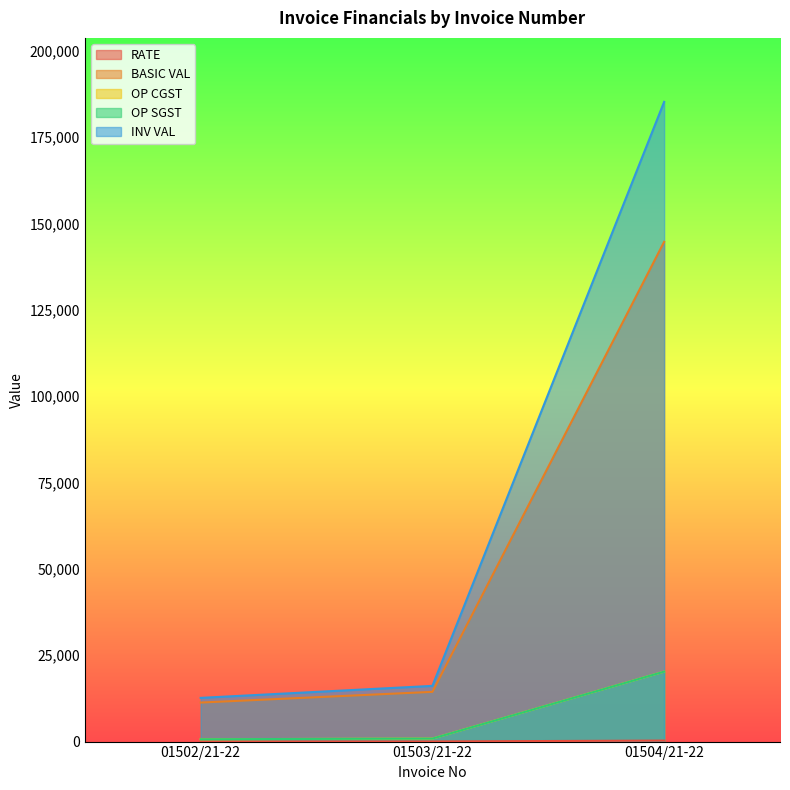

What position from the right is 01503/21-22?

2